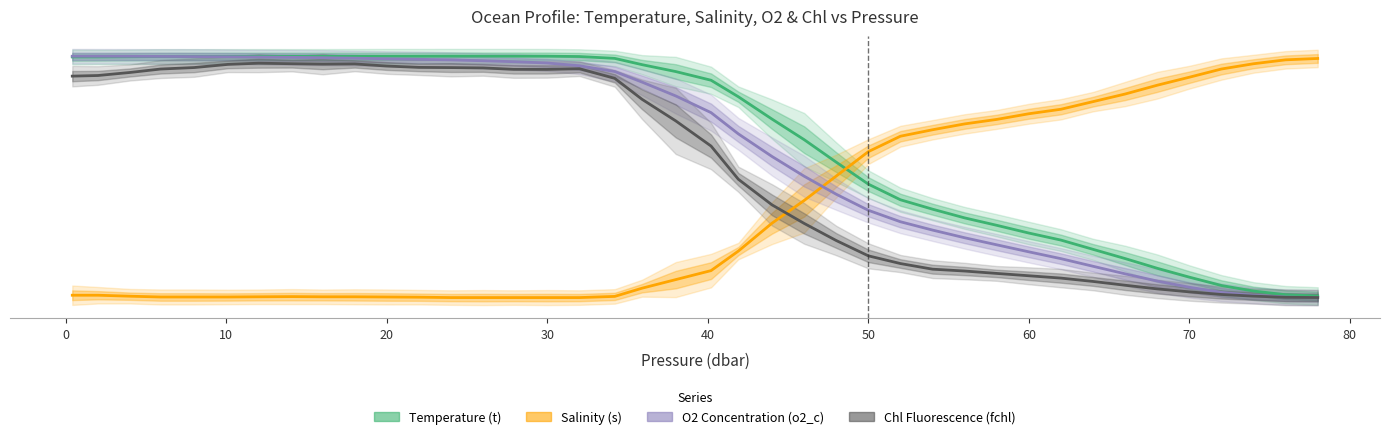

How many data points in O2 Concentration (o2_c) are above 8?

21